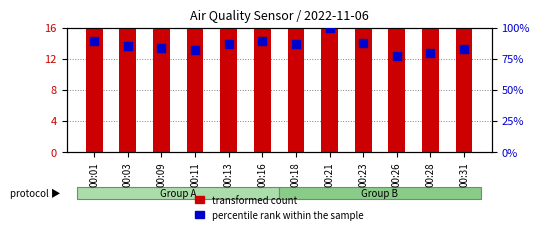

Which series reaches the minimum Y coordinate?

transformed count